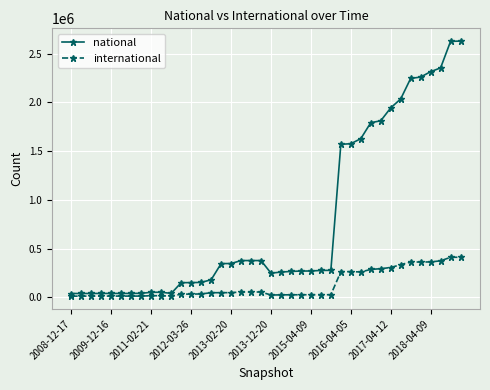

List the series in order of their overall mean, lowest first.

international, national